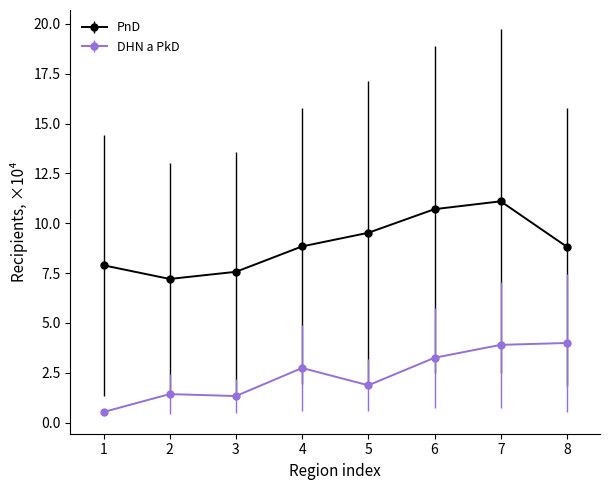

At which label does PnD reach its minimum?

2